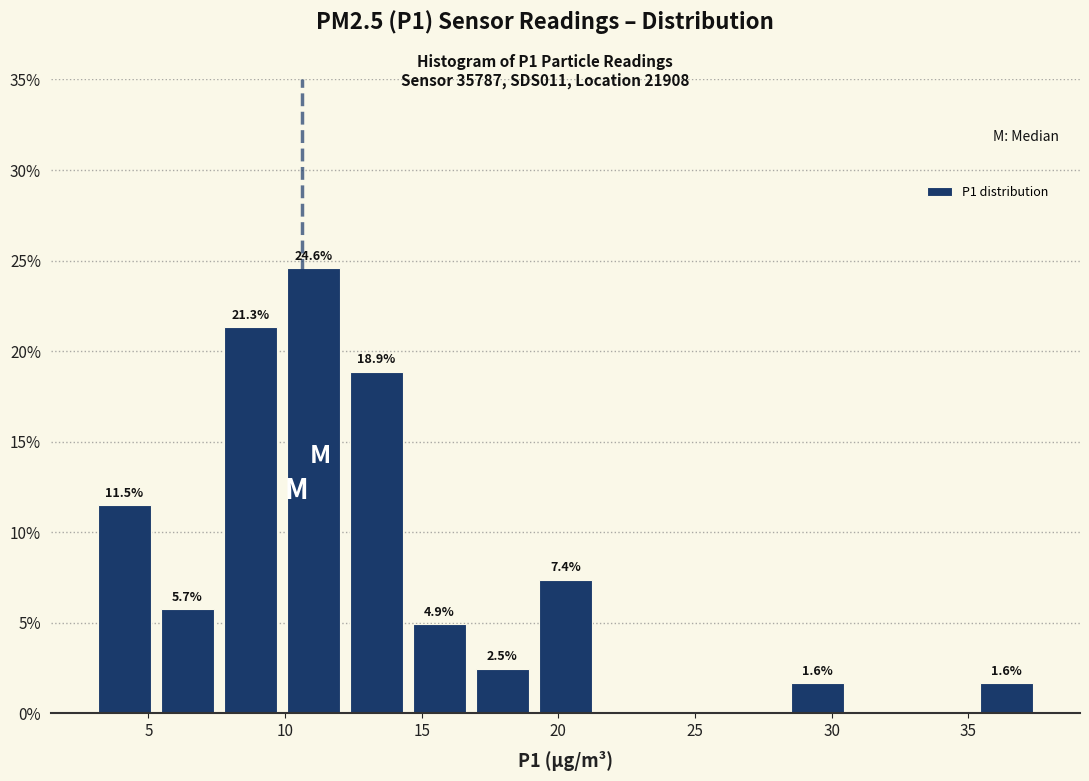

Over which range of the x-axis is the bar tallest?

10.0 to 12.0